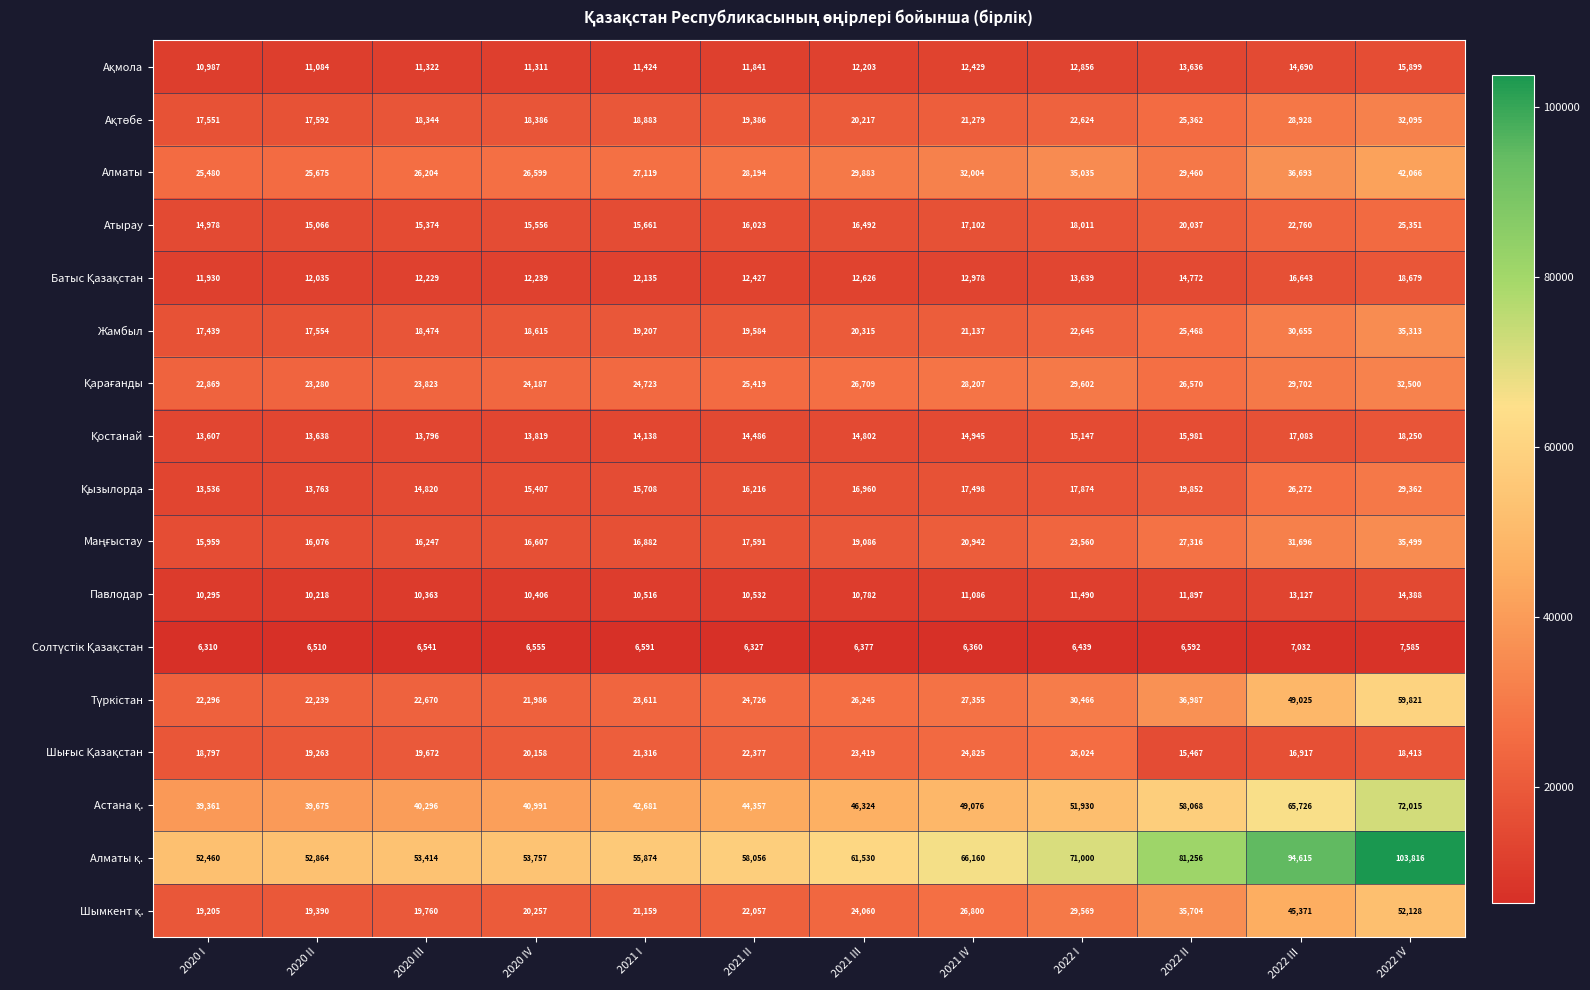

How many categories are shown in the chart?

12